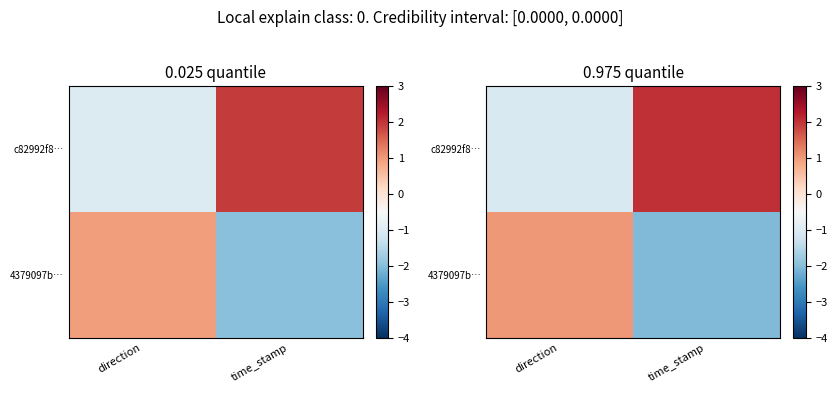

How many values in c82992f8… are below zero?

1